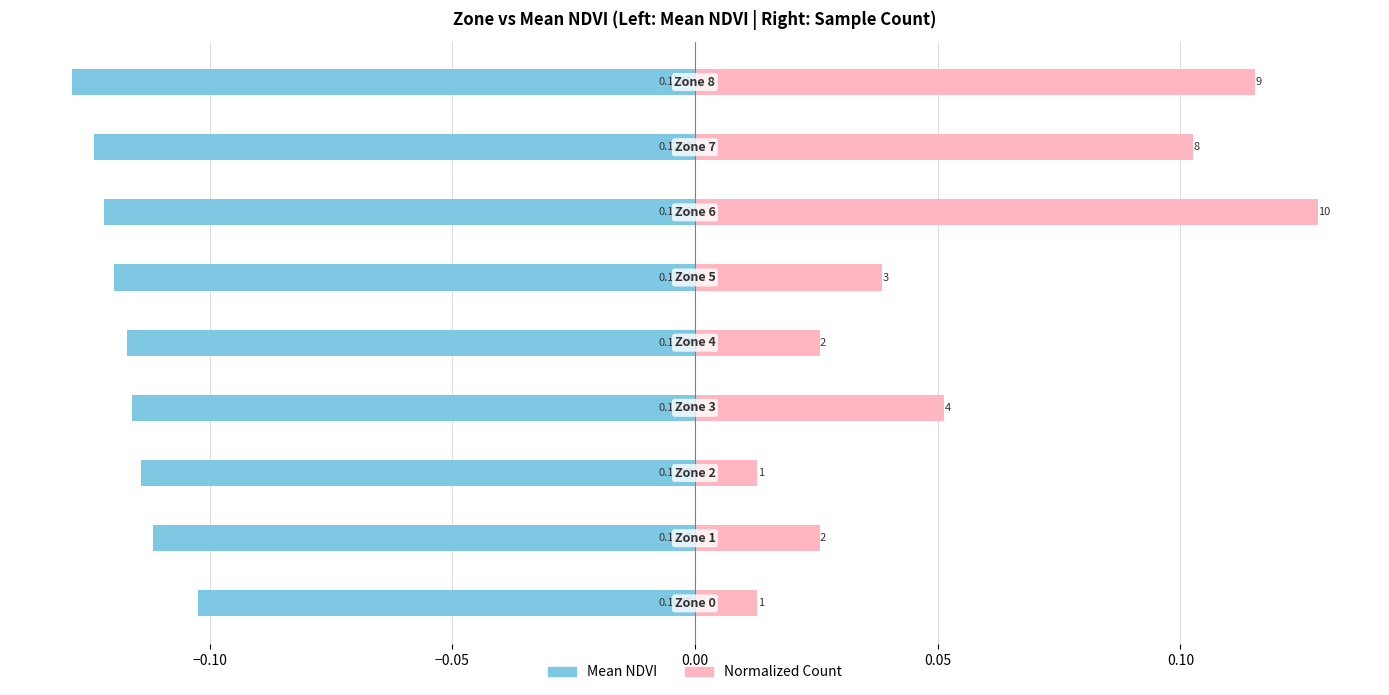

Which series has the largest total across all categories?

Normalized Count